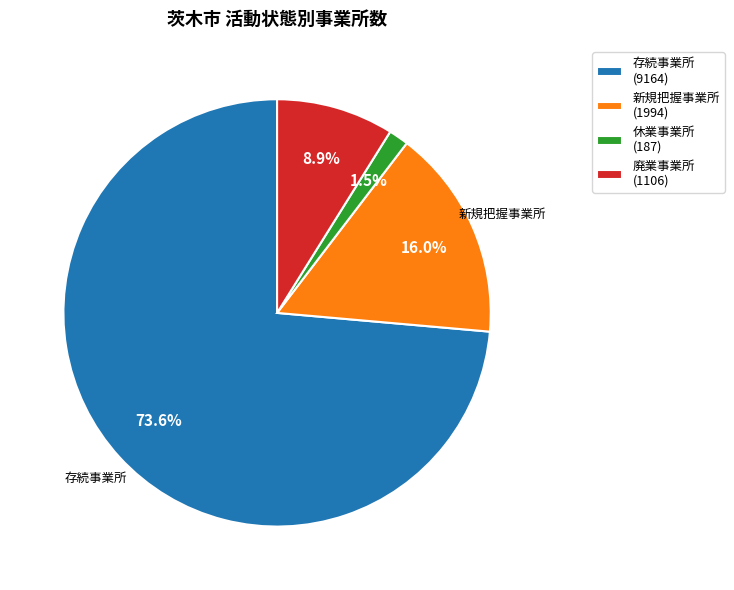

Count the number of slices in the pie.

4